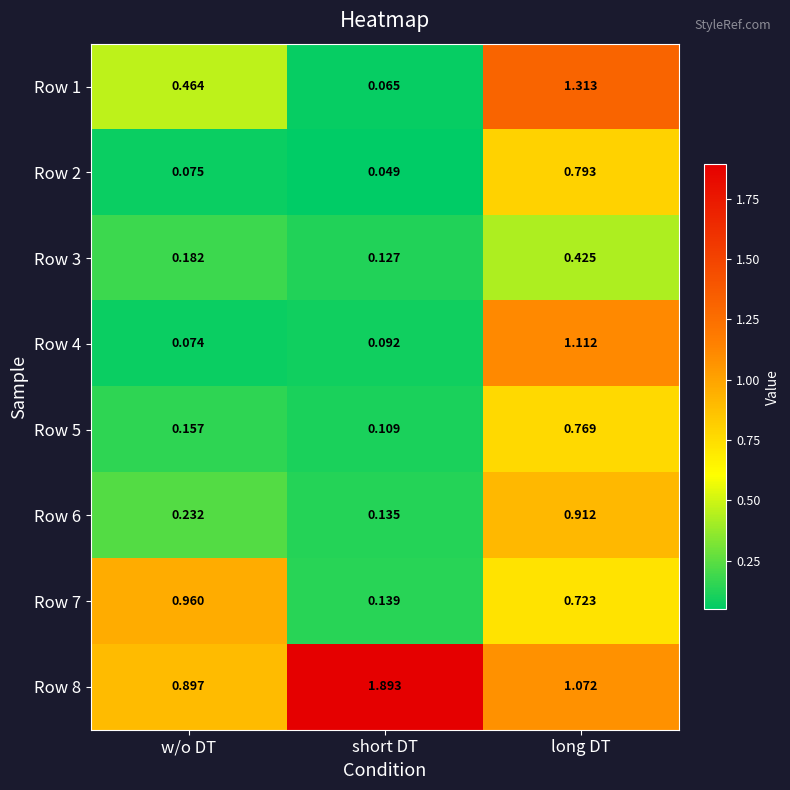

Rank the categories by Row 1 value from highest to lowest.

long DT, w/o DT, short DT